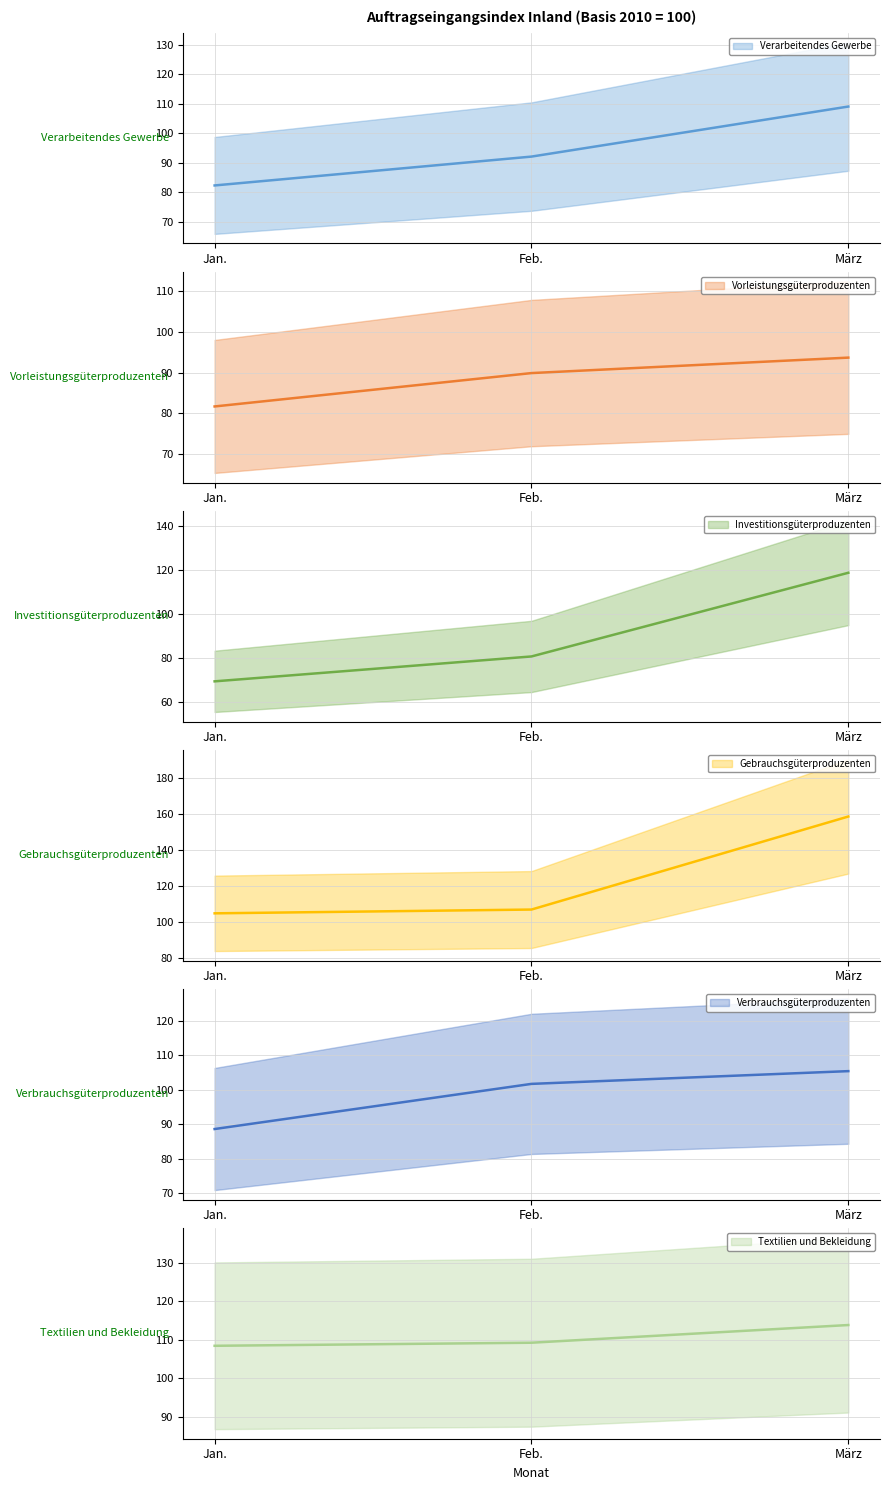

At Jan., list the series in order from largest to smallest.

Textilien und Bekleidung, Gebrauchsgüterproduzenten, Verbrauchsgüterproduzenten, Verarbeitendes Gewerbe, Vorleistungsgüterproduzenten, Investitionsgüterproduzenten